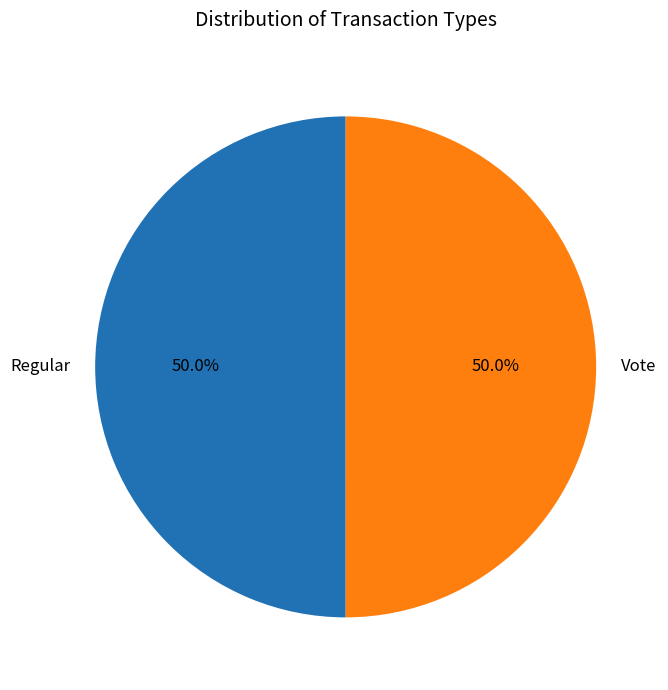

What percentage is the Vote slice, to the nearest percent?

50%